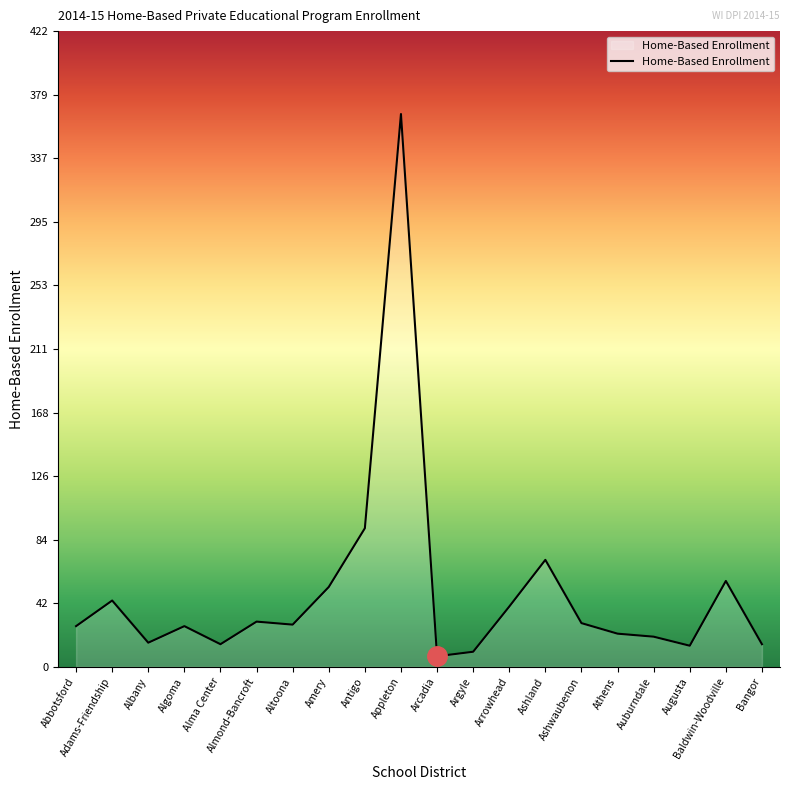

What is the change in value from Arrowhead to Bangor?

-25